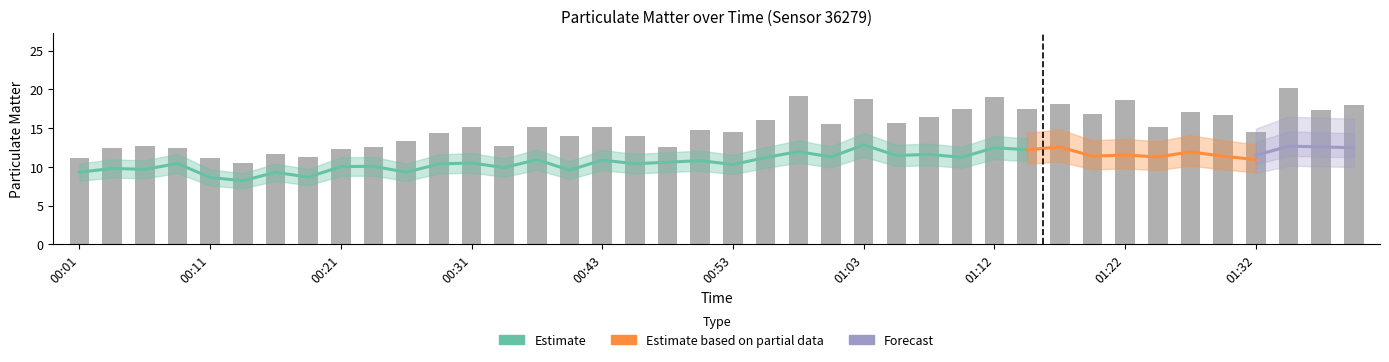

What position from the right is 00:04?

39